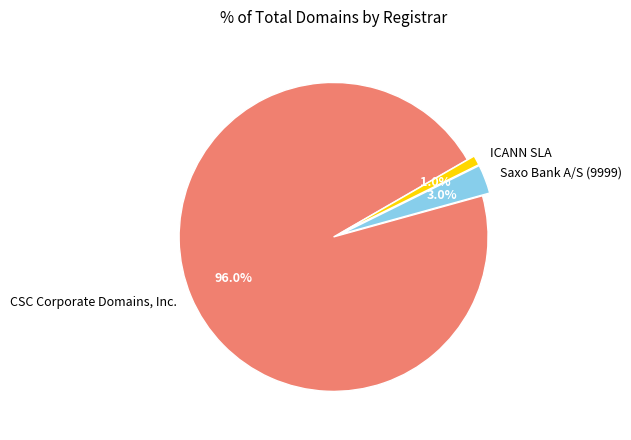

Is it true that ICANN SLA is 11% of the pie?

False